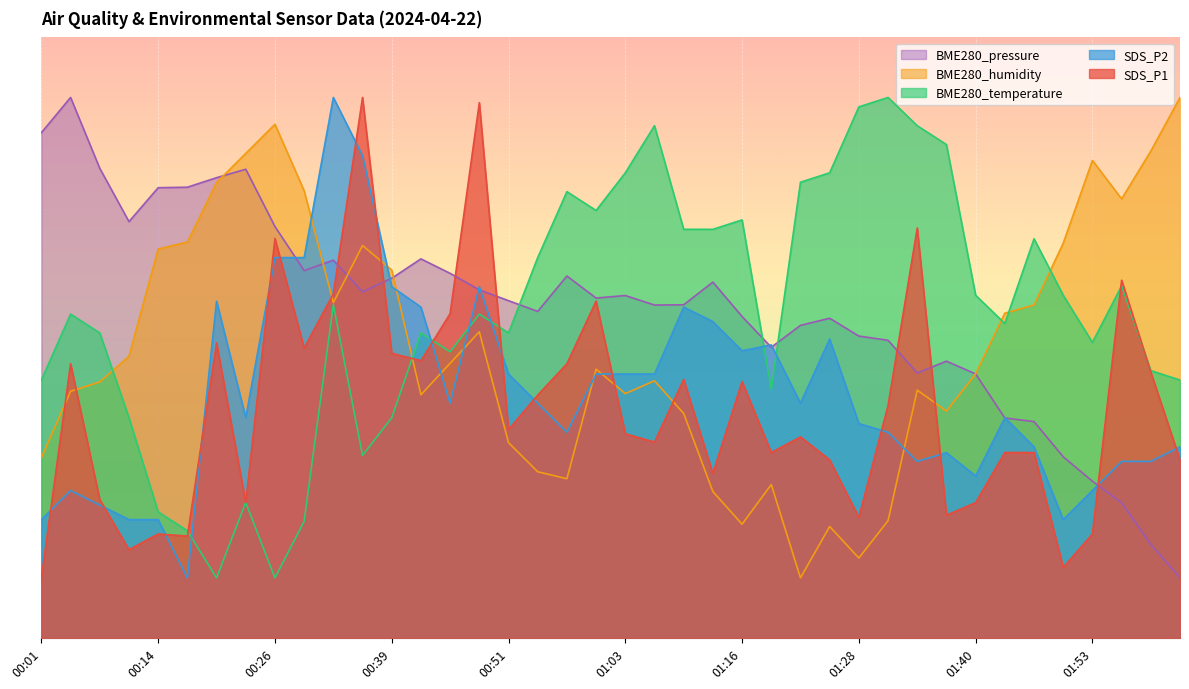

What is the average value of the BME280_temperature series?

5.4